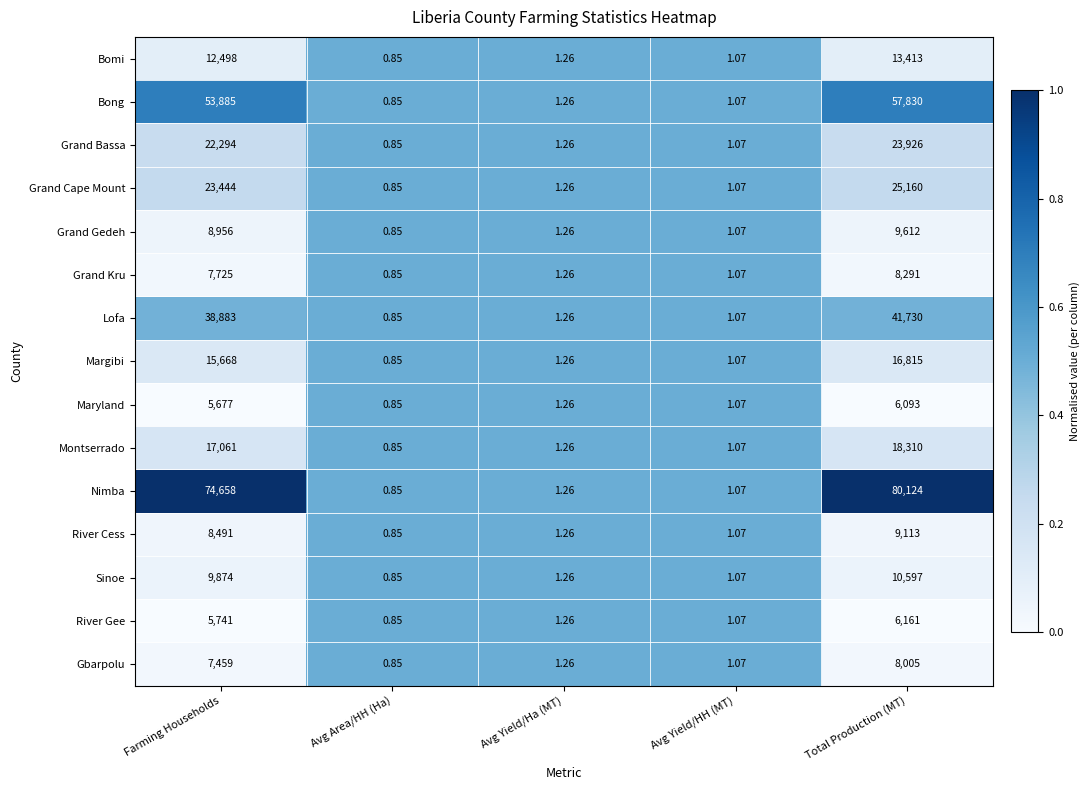

Which category has the lowest value across all series?

Avg Area/HH (Ha)